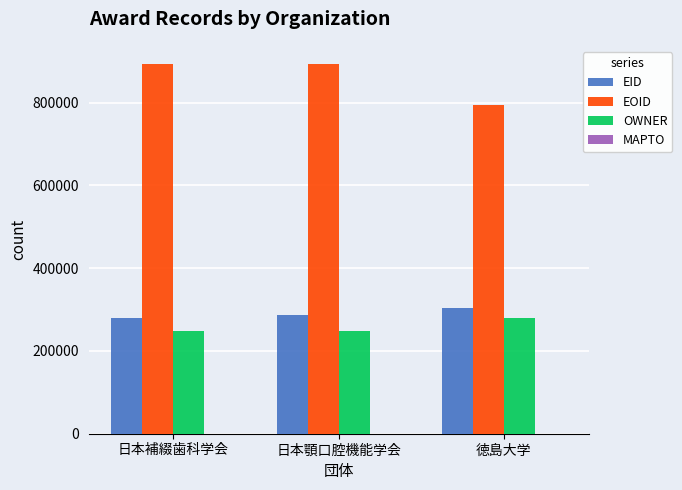

What is the label of the 3rd bar from the right?

日本補綴歯科学会